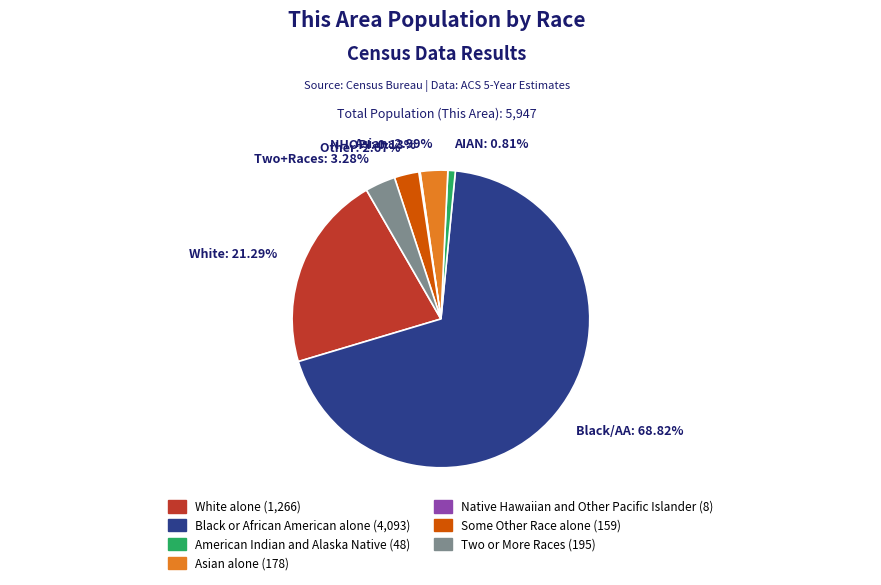

Combined, do AIAN: 0.81% and White: 21.29% account for over 50%?

No